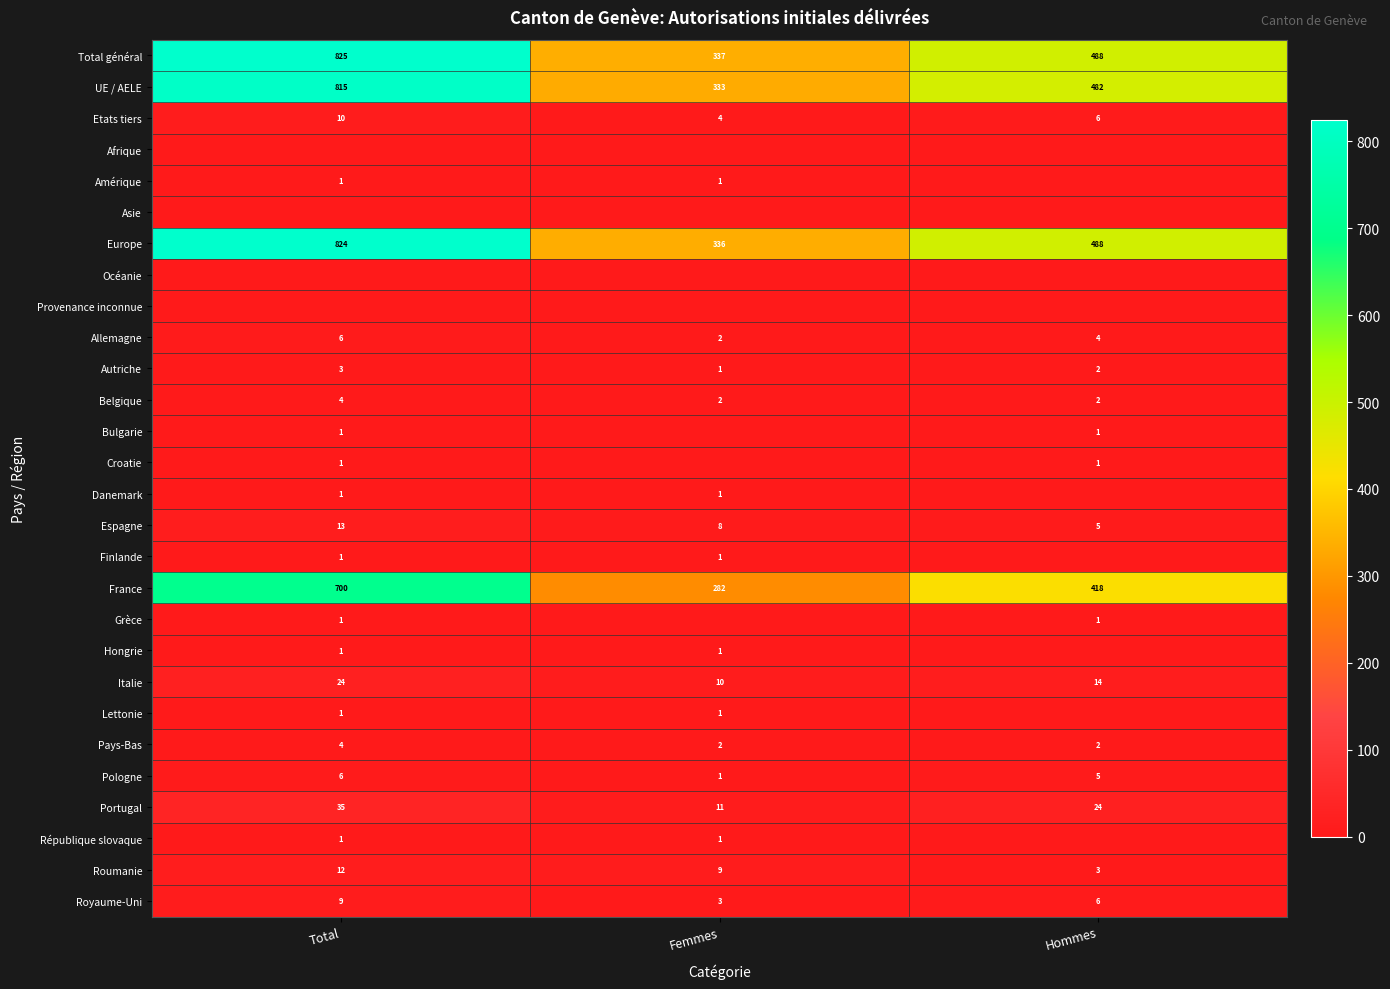

The Grèce series shows 1 at Hommes. True or false?

True